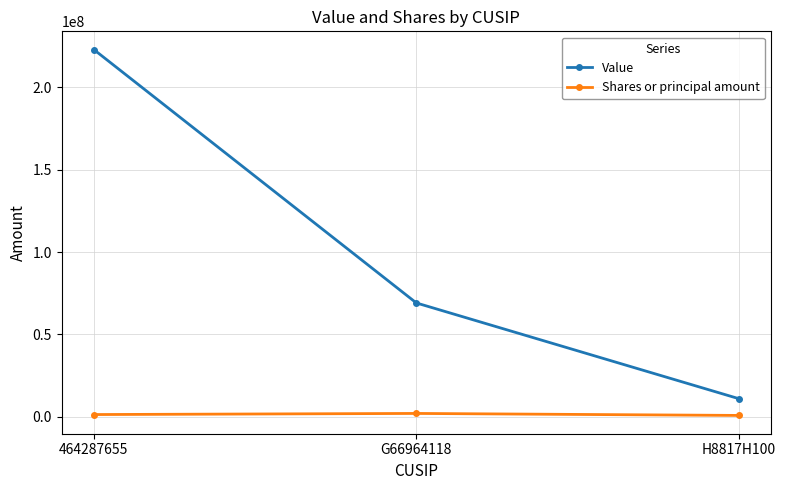

Is it true that Value equals 222907000 at 464287655?

True